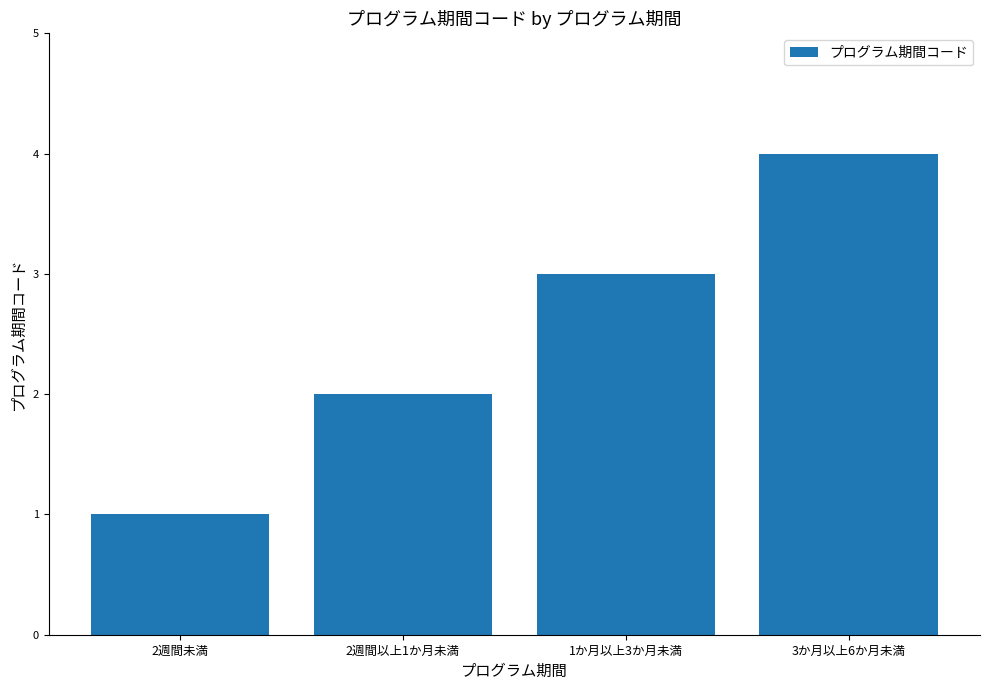

What position from the right is 3か月以上6か月未満?

1